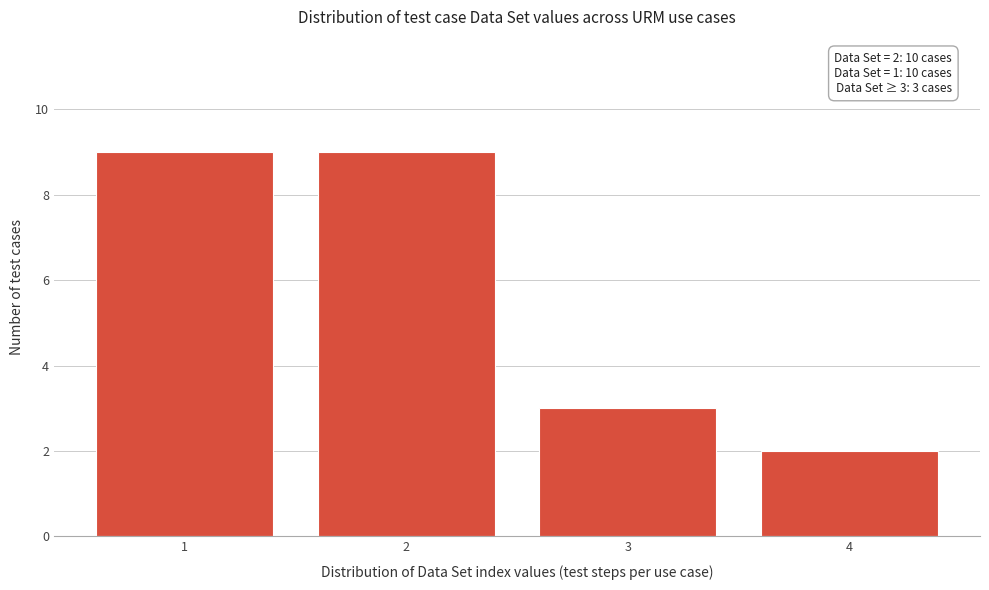

Reading right to left, what are all the values shown in this chart?

2	3	9	9